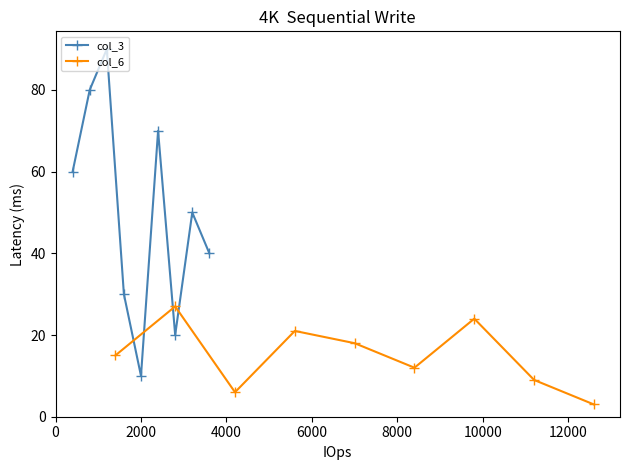

How many values in the col_6 series are below 15?

4